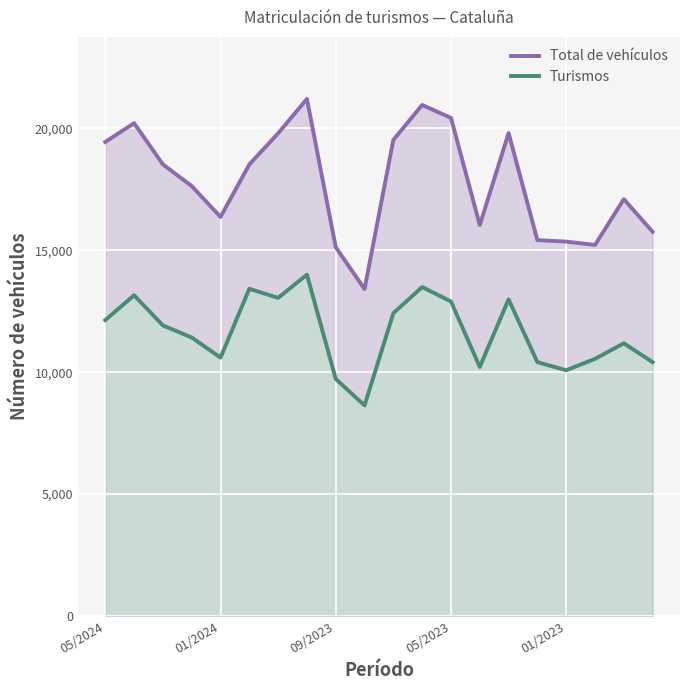

What is the minimum value shown in the chart?

8636